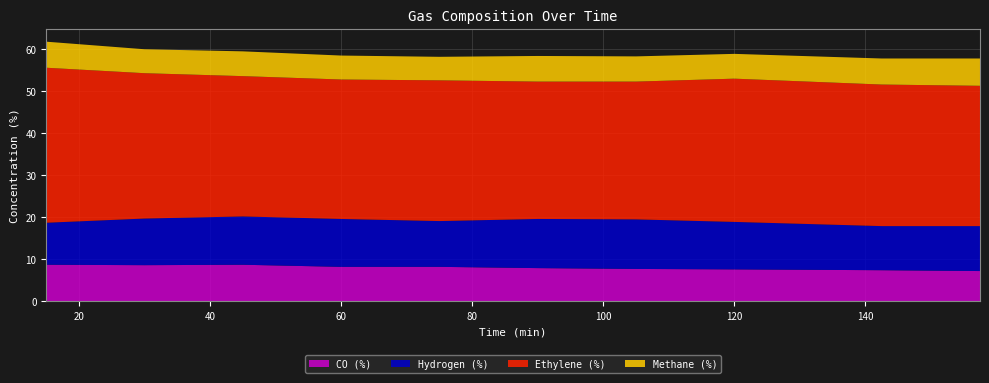

Reading right to left, list all the values displayed in this chart.

Hydrogen (%): 157.5=10.7	142.5=10.5	120=11.3	105=11.8	90=11.7	75=10.9	60=11.4	45=11.5	30=11.1	15=10.0
Ethylene (%): 157.5=33.4	142.5=33.7	120=34.1	105=32.8	90=32.7	75=33.5	60=33.2	45=33.4	30=34.6	15=36.9
CO (%): 157.5=7.2	142.5=7.4	120=7.6	105=7.7	90=7.9	75=8.2	60=8.2	45=8.7	30=8.6	15=8.7
Methane (%): 157.5=6.5	142.5=6.2	120=5.9	105=6.0	90=6.1	75=5.6	60=5.7	45=5.9	30=5.7	15=6.2